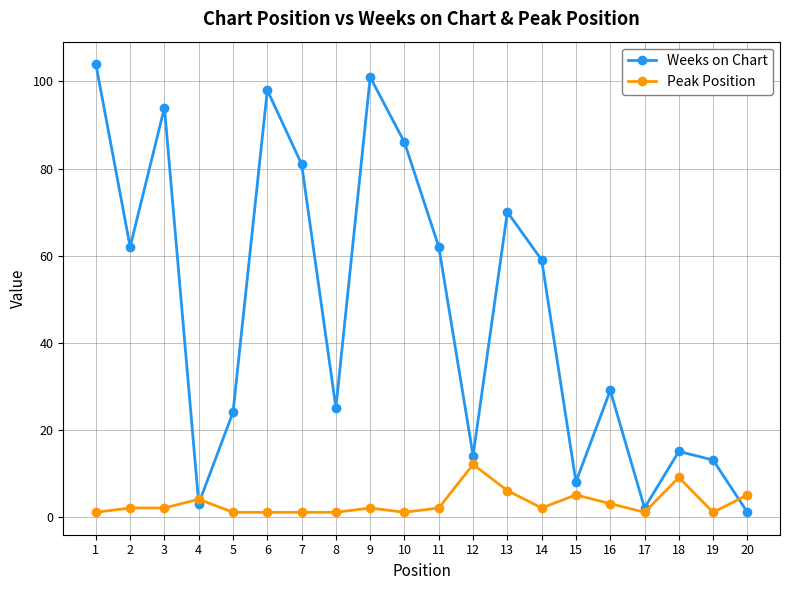

What is the greatest value displayed?

104